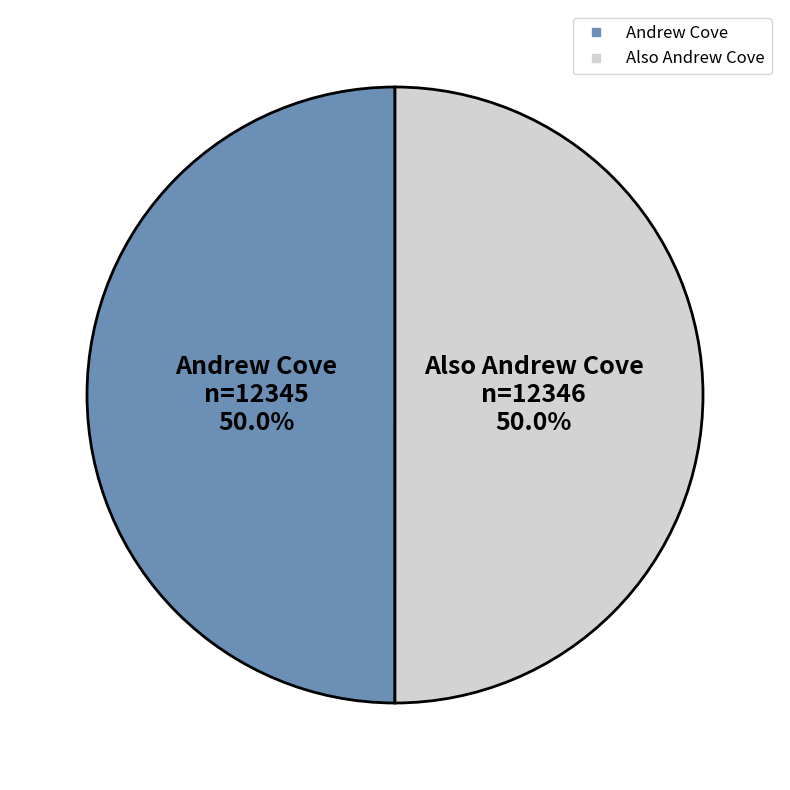

Approximately how many times larger is the value at Andrew Cove compared to Also Andrew Cove?

1.0